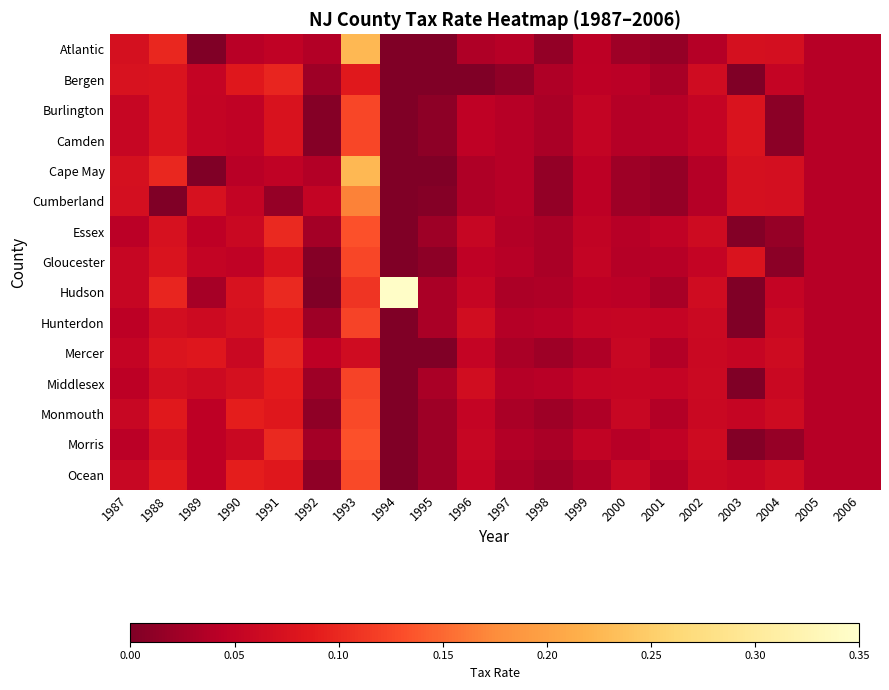

Reading left to right, list all the values displayed in this chart.

Atlantic: 1987=0.1	1988=0.1	1989=0.0	1990=0.0	1991=0.0	1992=0.0	1993=0.2	1994=0.0	1995=0.0	1996=0.0	1997=0.0	1998=0.0	1999=0.0	2000=0.0	2001=0.0	2002=0.0	2003=0.1	2004=0.1	2005=0.0	2006=0.0
Bergen: 1987=0.1	1988=0.1	1989=0.1	1990=0.1	1991=0.1	1992=0.0	1993=0.1	1994=0.0	1995=0.0	1996=0.0	1997=0.0	1998=0.0	1999=0.0	2000=0.0	2001=0.0	2002=0.1	2003=0.0	2004=0.1	2005=0.0	2006=0.0
Burlington: 1987=0.1	1988=0.1	1989=0.1	1990=0.0	1991=0.1	1992=0.0	1993=0.1	1994=0.0	1995=0.0	1996=0.0	1997=0.0	1998=0.0	1999=0.1	2000=0.0	2001=0.0	2002=0.1	2003=0.1	2004=0.0	2005=0.0	2006=0.0
Camden: 1987=0.1	1988=0.1	1989=0.1	1990=0.0	1991=0.1	1992=0.0	1993=0.1	1994=0.0	1995=0.0	1996=0.0	1997=0.0	1998=0.0	1999=0.1	2000=0.0	2001=0.0	2002=0.1	2003=0.1	2004=0.0	2005=0.0	2006=0.0
Cape May: 1987=0.1	1988=0.1	1989=0.0	1990=0.0	1991=0.0	1992=0.0	1993=0.2	1994=0.0	1995=0.0	1996=0.0	1997=0.0	1998=0.0	1999=0.0	2000=0.0	2001=0.0	2002=0.0	2003=0.1	2004=0.1	2005=0.0	2006=0.0
Cumberland: 1987=0.1	1988=0.0	1989=0.1	1990=0.1	1991=0.0	1992=0.1	1993=0.2	1994=0.0	1995=0.0	1996=0.0	1997=0.0	1998=0.0	1999=0.0	2000=0.0	2001=0.0	2002=0.0	2003=0.1	2004=0.1	2005=0.0	2006=0.0
Essex: 1987=0.0	1988=0.1	1989=0.0	1990=0.1	1991=0.1	1992=0.0	1993=0.1	1994=0.0	1995=0.0	1996=0.1	1997=0.0	1998=0.0	1999=0.0	2000=0.0	2001=0.0	2002=0.1	2003=0.0	2004=0.0	2005=0.0	2006=0.0
Gloucester: 1987=0.1	1988=0.1	1989=0.1	1990=0.0	1991=0.1	1992=0.0	1993=0.1	1994=0.0	1995=0.0	1996=0.0	1997=0.0	1998=0.0	1999=0.1	2000=0.0	2001=0.0	2002=0.1	2003=0.1	2004=0.0	2005=0.0	2006=0.0
Hudson: 1987=0.1	1988=0.1	1989=0.0	1990=0.1	1991=0.1	1992=0.0	1993=0.1	1994=0.3	1995=0.0	1996=0.1	1997=0.0	1998=0.0	1999=0.0	2000=0.0	2001=0.0	2002=0.1	2003=0.0	2004=0.1	2005=0.0	2006=0.0
Hunterdon: 1987=0.0	1988=0.1	1989=0.1	1990=0.1	1991=0.1	1992=0.0	1993=0.1	1994=0.0	1995=0.0	1996=0.1	1997=0.0	1998=0.0	1999=0.1	2000=0.1	2001=0.1	2002=0.1	2003=0.0	2004=0.1	2005=0.0	2006=0.0
Mercer: 1987=0.1	1988=0.1	1989=0.1	1990=0.1	1991=0.1	1992=0.0	1993=0.1	1994=0.0	1995=0.0	1996=0.1	1997=0.0	1998=0.0	1999=0.0	2000=0.1	2001=0.0	2002=0.1	2003=0.1	2004=0.1	2005=0.0	2006=0.0
Middlesex: 1987=0.0	1988=0.1	1989=0.1	1990=0.1	1991=0.1	1992=0.0	1993=0.1	1994=0.0	1995=0.0	1996=0.1	1997=0.0	1998=0.0	1999=0.1	2000=0.1	2001=0.1	2002=0.1	2003=0.0	2004=0.1	2005=0.0	2006=0.0
Monmouth: 1987=0.1	1988=0.1	1989=0.0	1990=0.1	1991=0.1	1992=0.0	1993=0.1	1994=0.0	1995=0.0	1996=0.1	1997=0.0	1998=0.0	1999=0.0	2000=0.1	2001=0.0	2002=0.1	2003=0.1	2004=0.1	2005=0.0	2006=0.0
Morris: 1987=0.0	1988=0.1	1989=0.0	1990=0.1	1991=0.1	1992=0.0	1993=0.1	1994=0.0	1995=0.0	1996=0.1	1997=0.0	1998=0.0	1999=0.0	2000=0.0	2001=0.0	2002=0.1	2003=0.0	2004=0.0	2005=0.0	2006=0.0
Ocean: 1987=0.1	1988=0.1	1989=0.0	1990=0.1	1991=0.1	1992=0.0	1993=0.1	1994=0.0	1995=0.0	1996=0.1	1997=0.0	1998=0.0	1999=0.0	2000=0.1	2001=0.0	2002=0.1	2003=0.1	2004=0.1	2005=0.0	2006=0.0